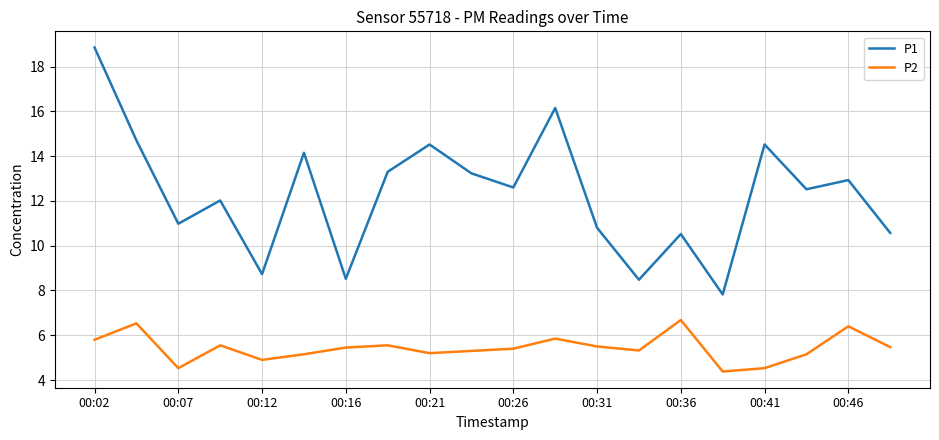

True or false: P2 has more than 2 interior local peaks.

True